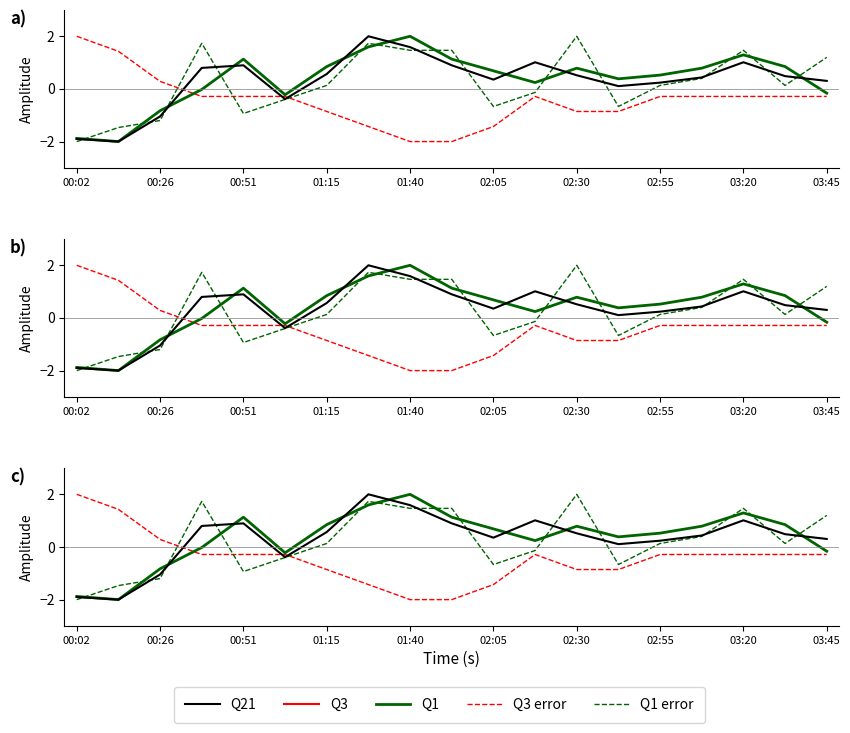

In Q1 error, how many points are higher than both neighbors (excluding endpoints)?

4